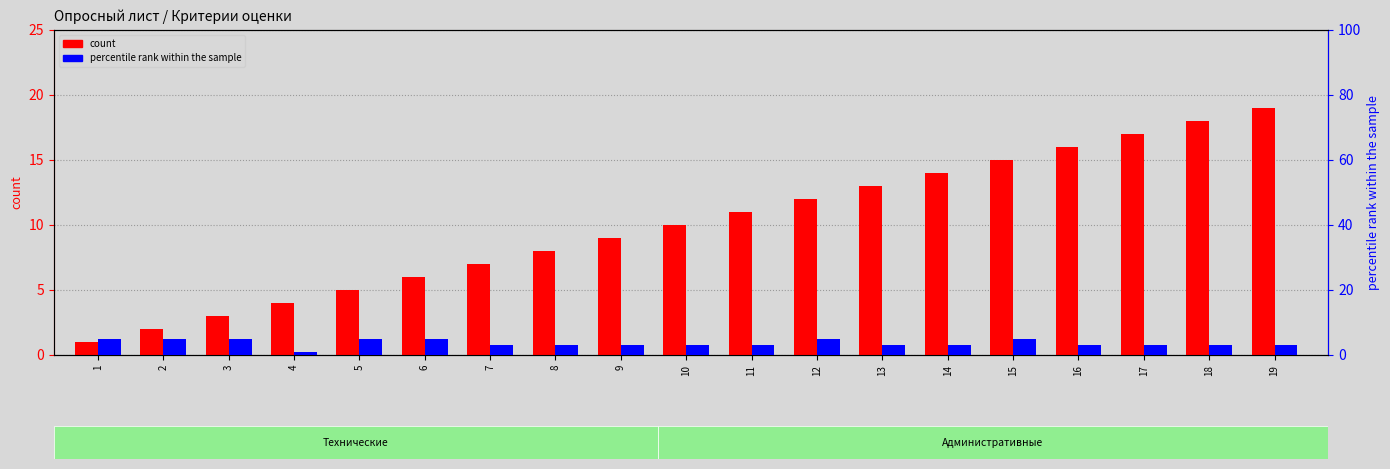

Reading left to right, extract all data points from this chart.

count: 1	2	3	4	5	6	7	8	9	10	11	12	13	14	15	16	17	18	19
percentile rank within the sample: 5	5	5	1	5	5	3	3	3	3	3	5	3	3	5	3	3	3	3